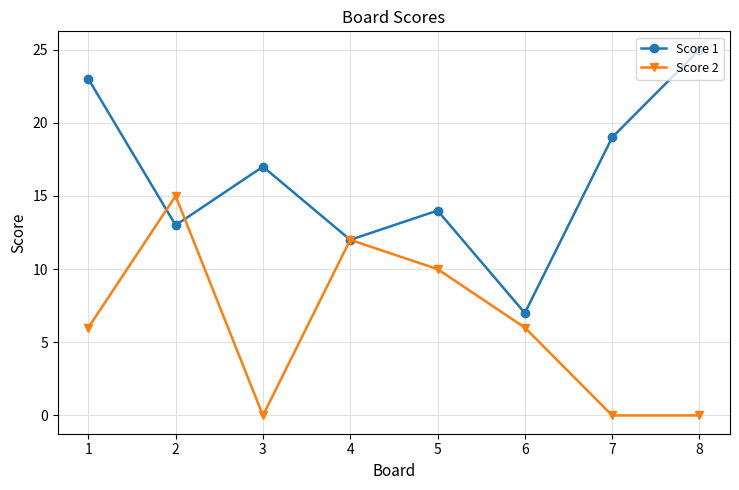

What value does the Score 1 series have at 3, to the nearest 10?

20